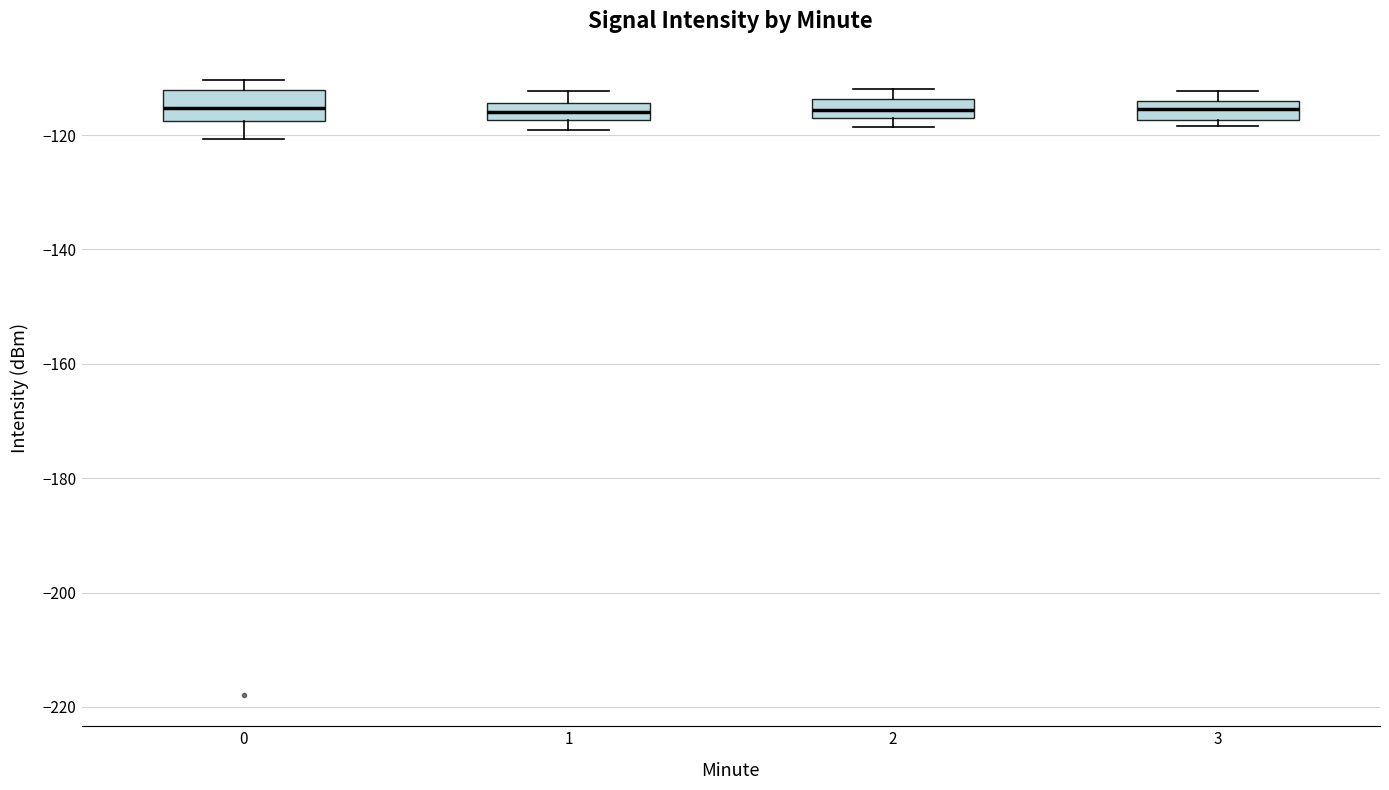

Which box is the tallest, from its lower edge to its upper edge?

0